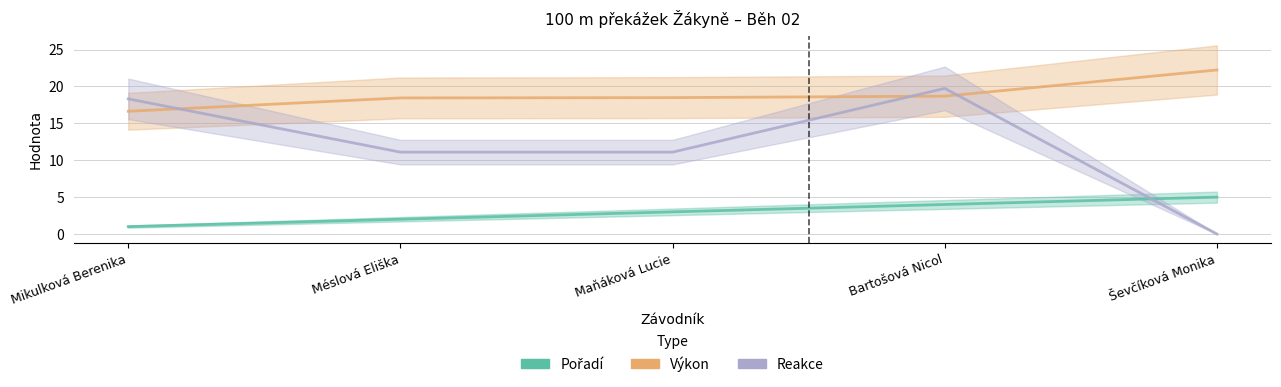

At Ševčíková Monika, list the series in order from largest to smallest.

Výkon, Pořadí, Reakce